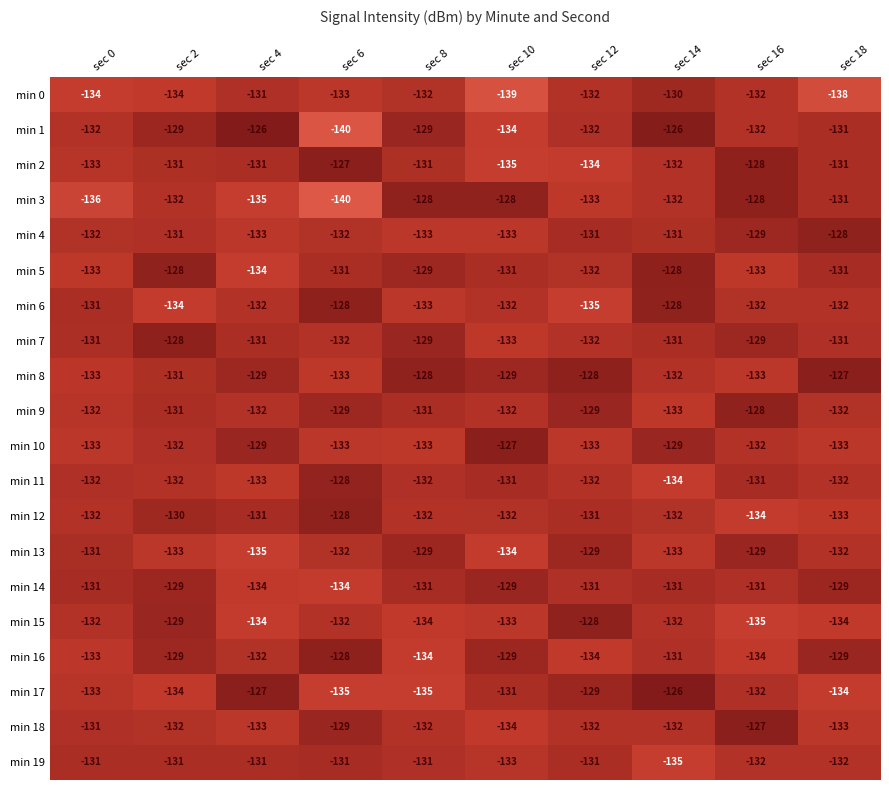

What is the sum of the min 15 values at sec 18 and sec 10?

-267